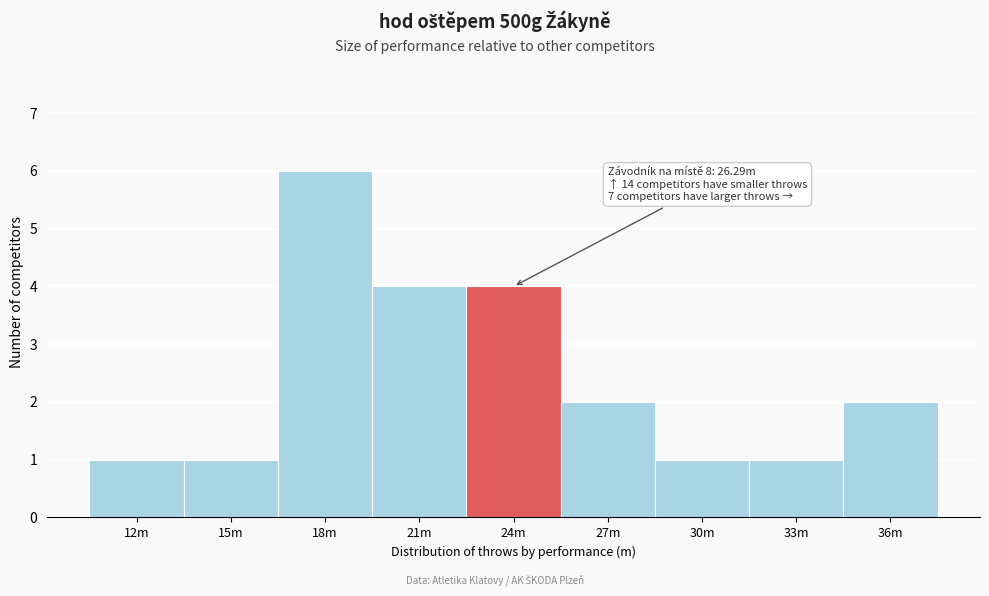

Reading right to left, what are all the values shown in this chart?

2	1	1	2	4	4	6	1	1